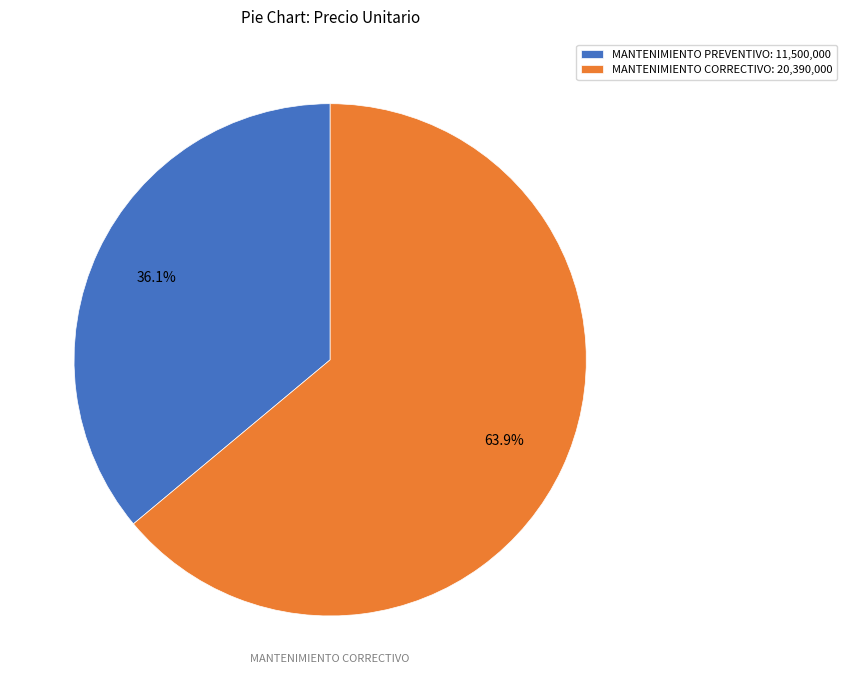

To the nearest percent, what percentage of the pie is MANTENIMIENTO CORRECTIVO?

64%